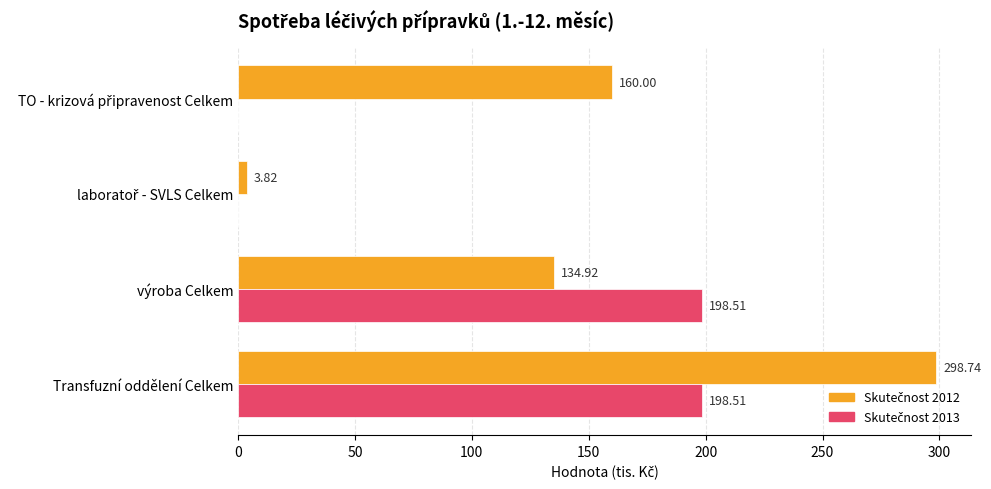

At which category does the chart reach its peak across all series?

Transfuzní oddělení Celkem